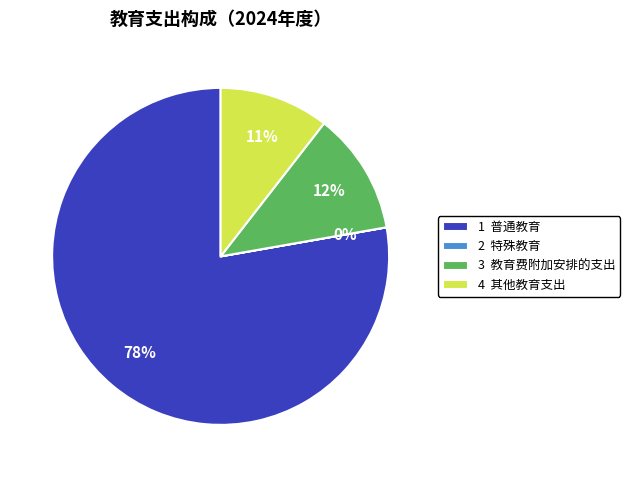

Do 3 教育费附加安排的支出 and 1 普通教育 together represent more than half of the pie?

Yes